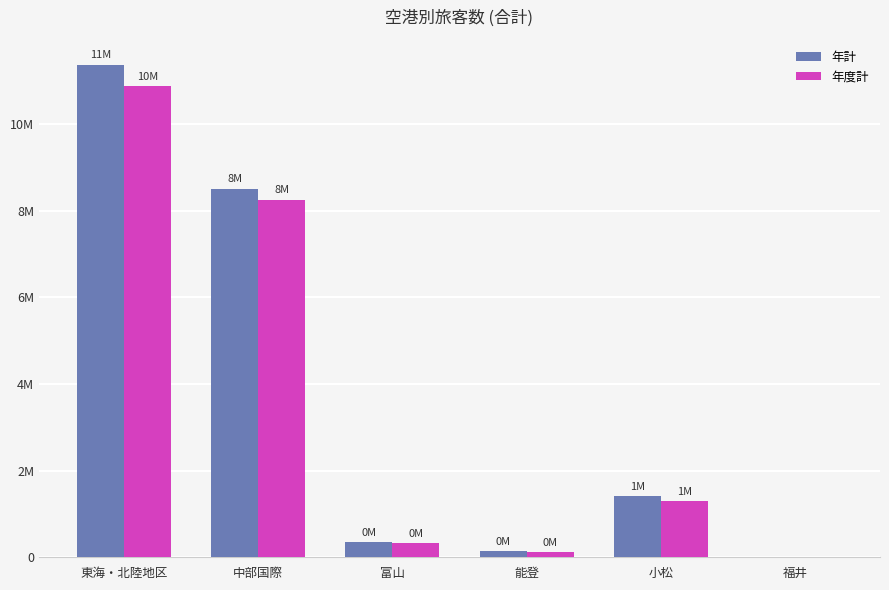

What are all the series names shown in the legend?

年計, 年度計